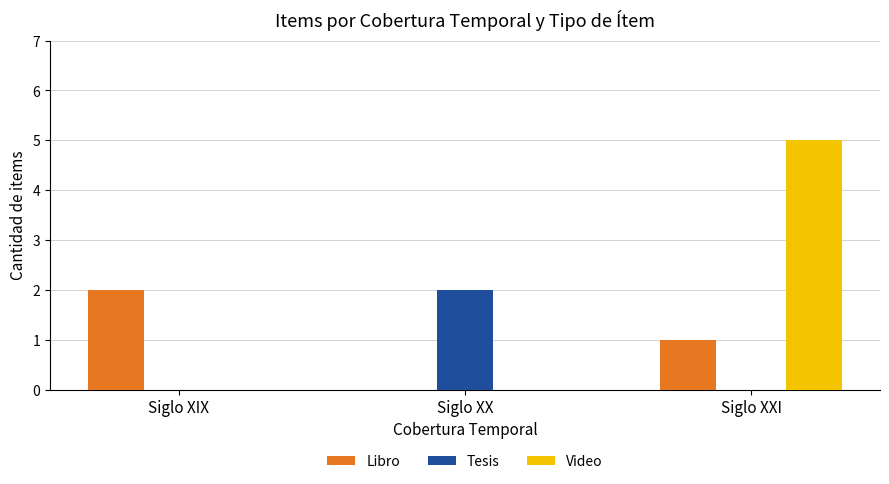

At which label does Video reach its peak?

Siglo XXI